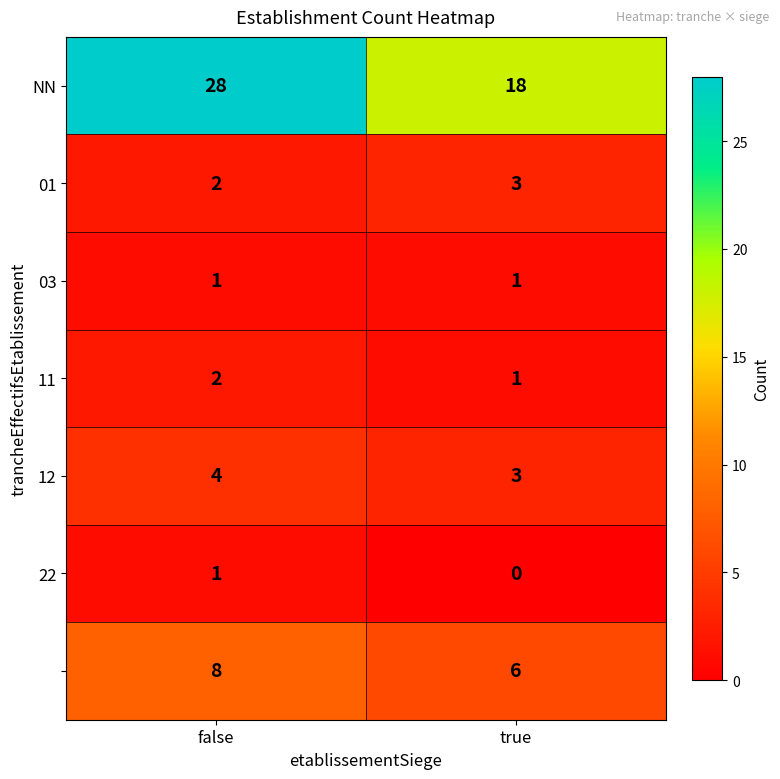

Which category has the highest value across all series?

false